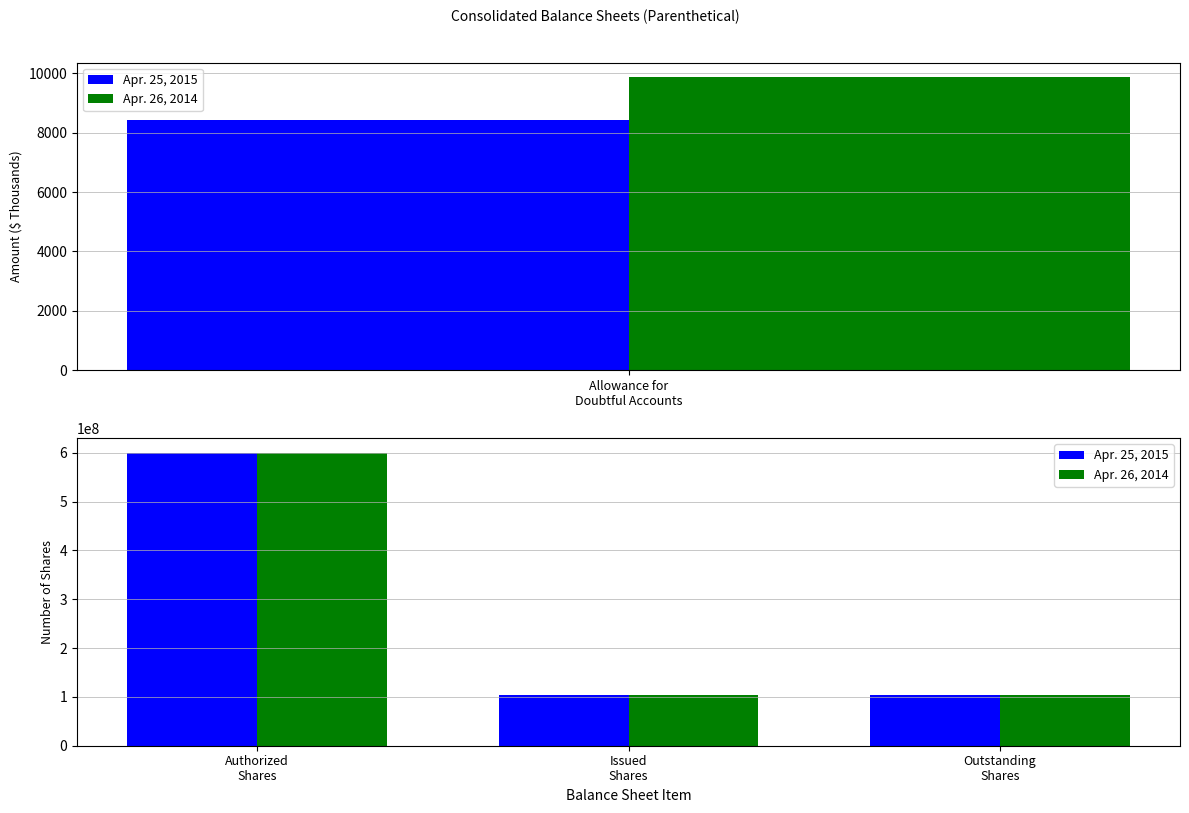

Is it true that Apr. 26, 2014 equals 103965000 at Issued Shares?

True